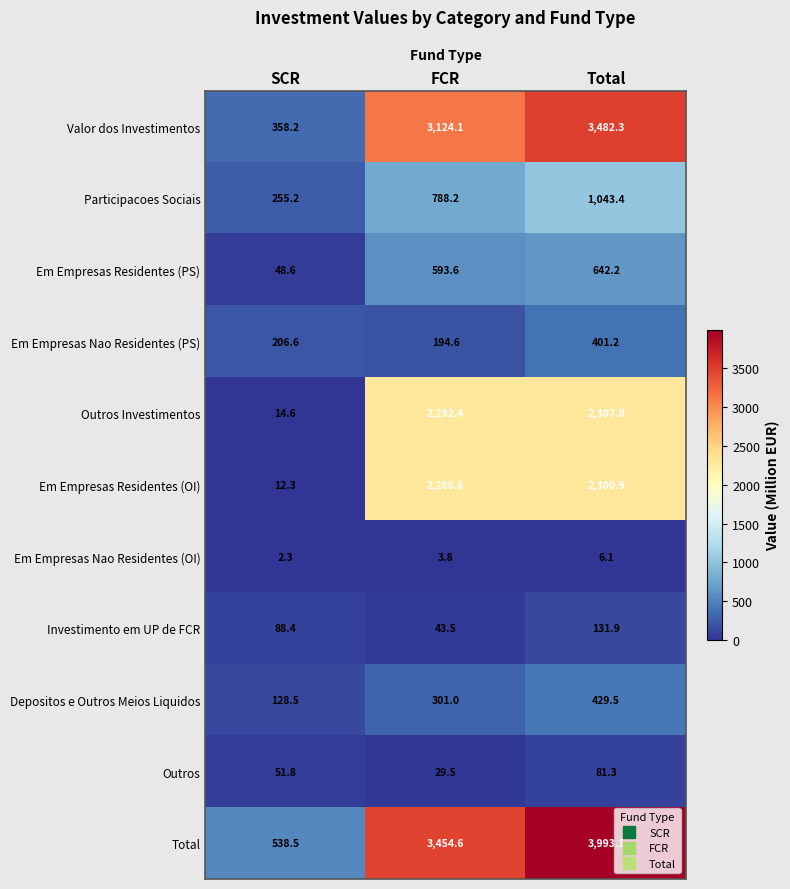

At how many categories does at least one series exceed 195?

3